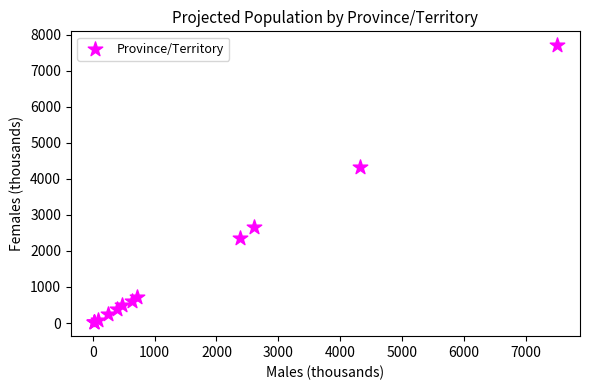

What Y value in the scatter plot is closest to 3865?

4325.2